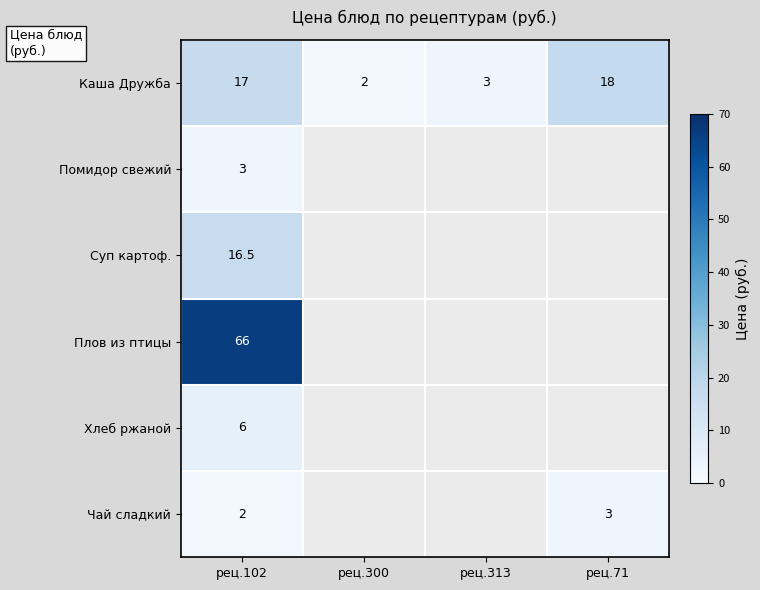

What is the approximate value of Каша Дружба at рец.71?

18.0